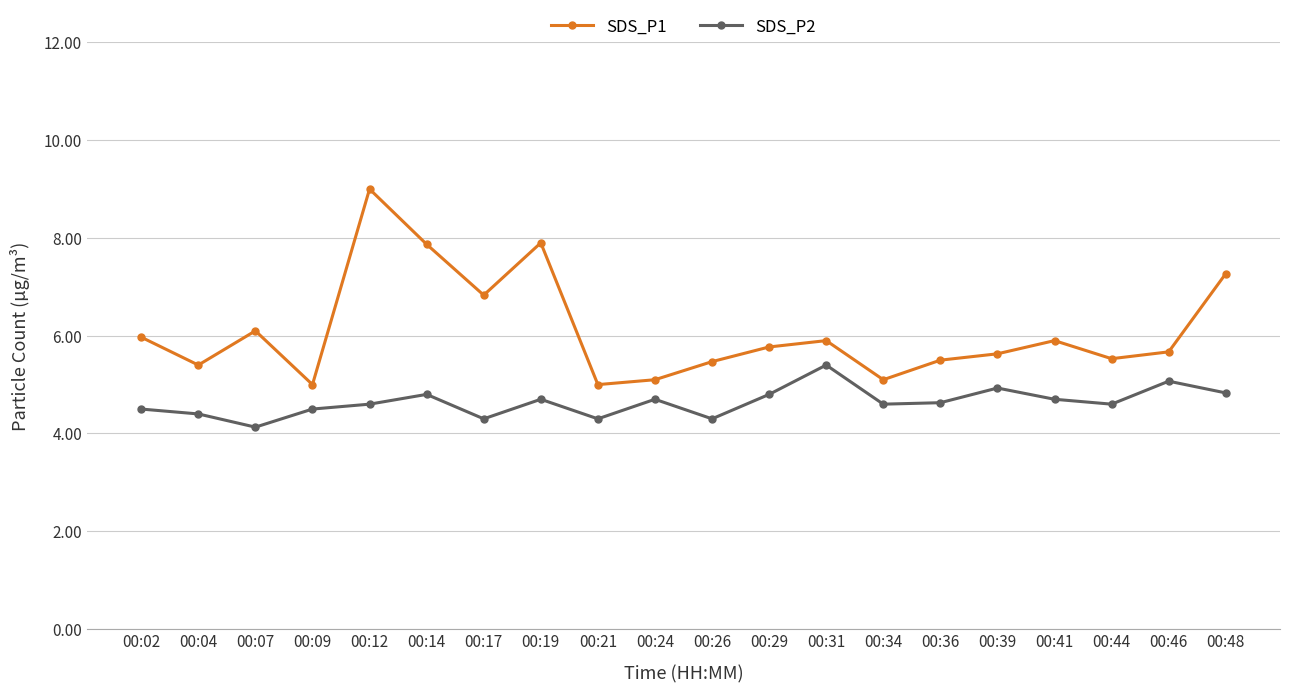

How many categories are shown in the chart?

20